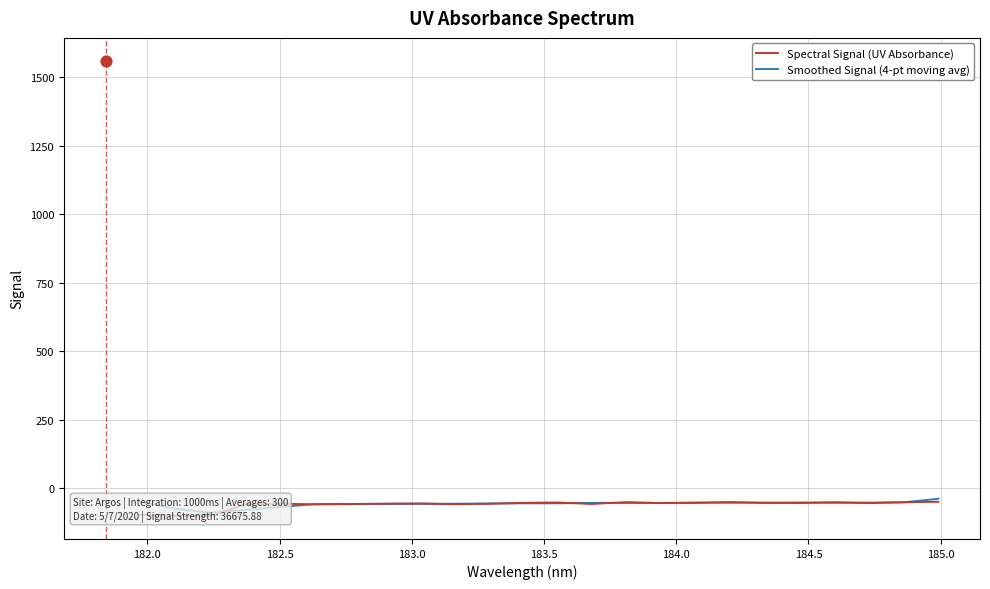

Which series has the largest total across all categories?

Smoothed Signal (4-pt moving avg)